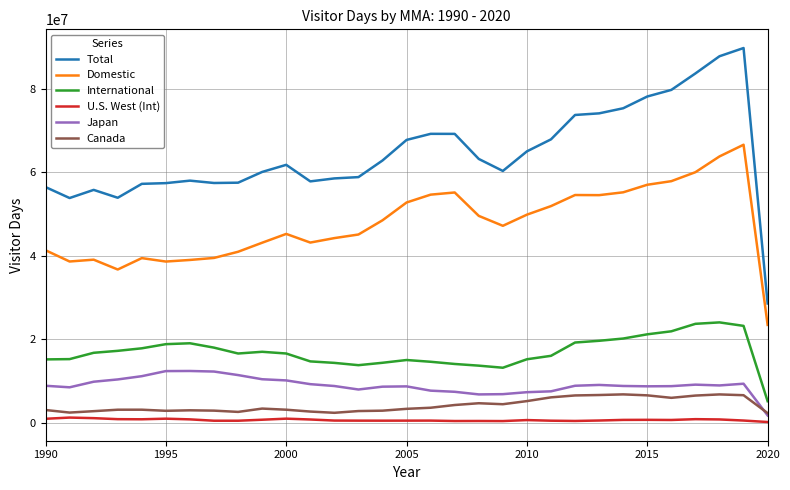

What is the lowest value of the Domestic series?

23395216.3